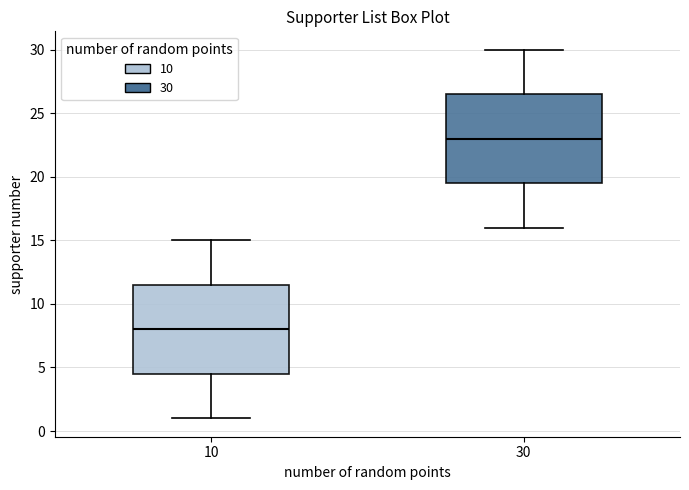

Which box has the lowest median line?

10